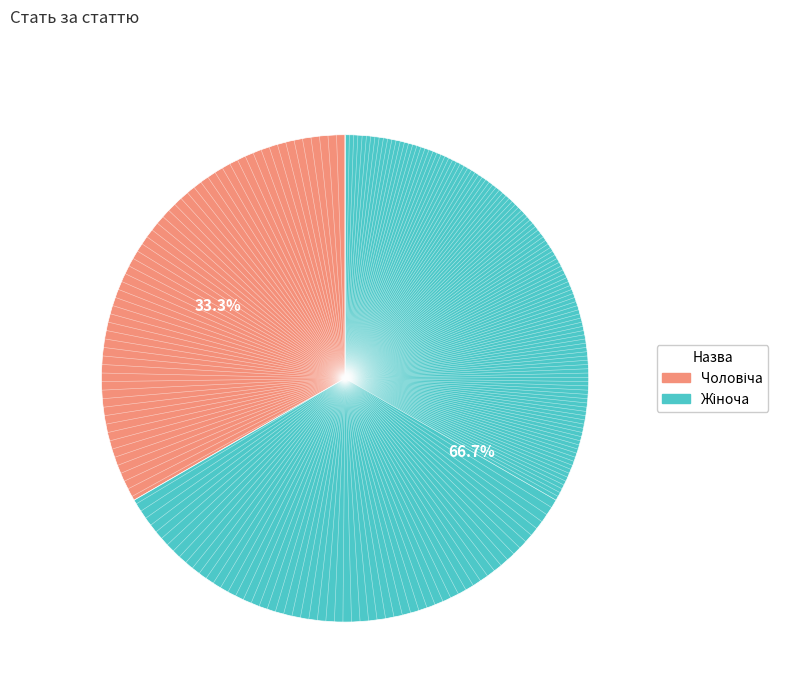

Does any single category account for the majority?

Yes